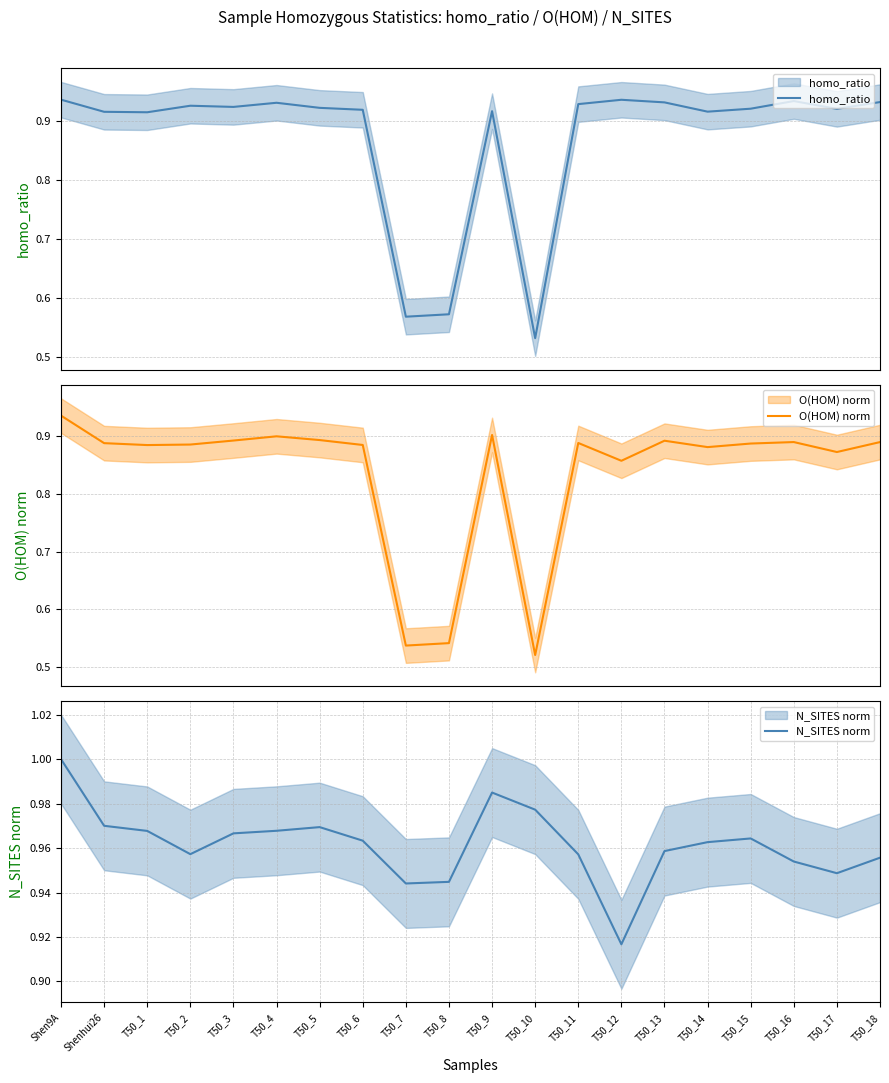

What is the sum of the homo_ratio values at T50_17 and T50_3?

1.8